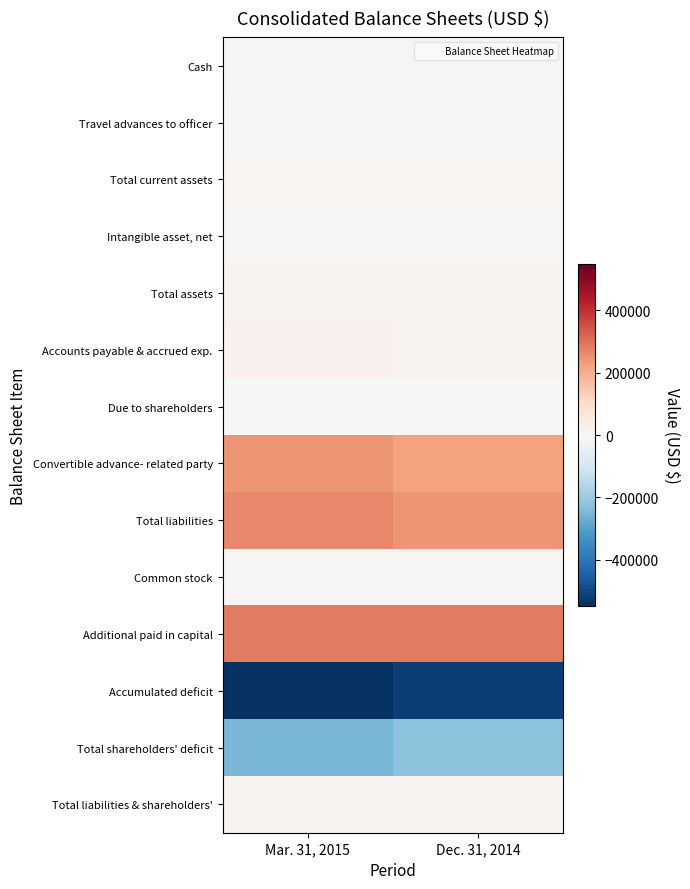

What is the total value across all series at Mar. 31, 2015?

85207